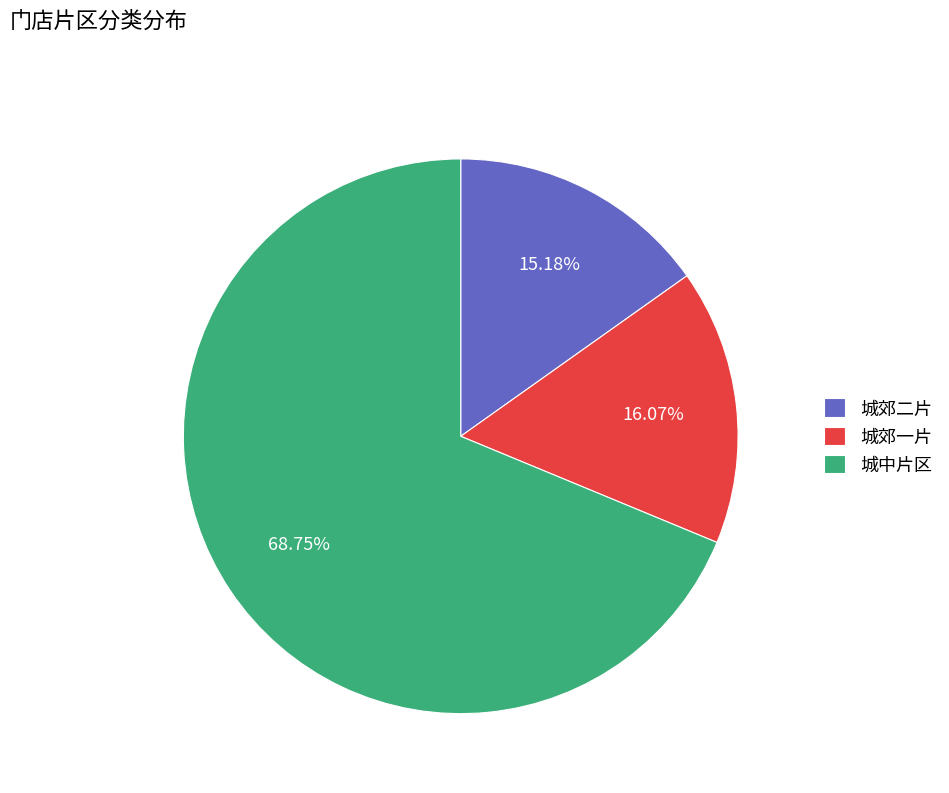

What is the largest slice in the pie chart?

城中片区